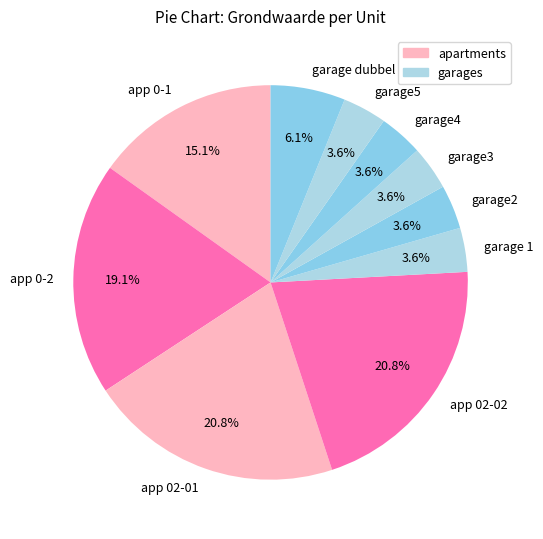

What percentage is NOT represented by garage4?

96.4%